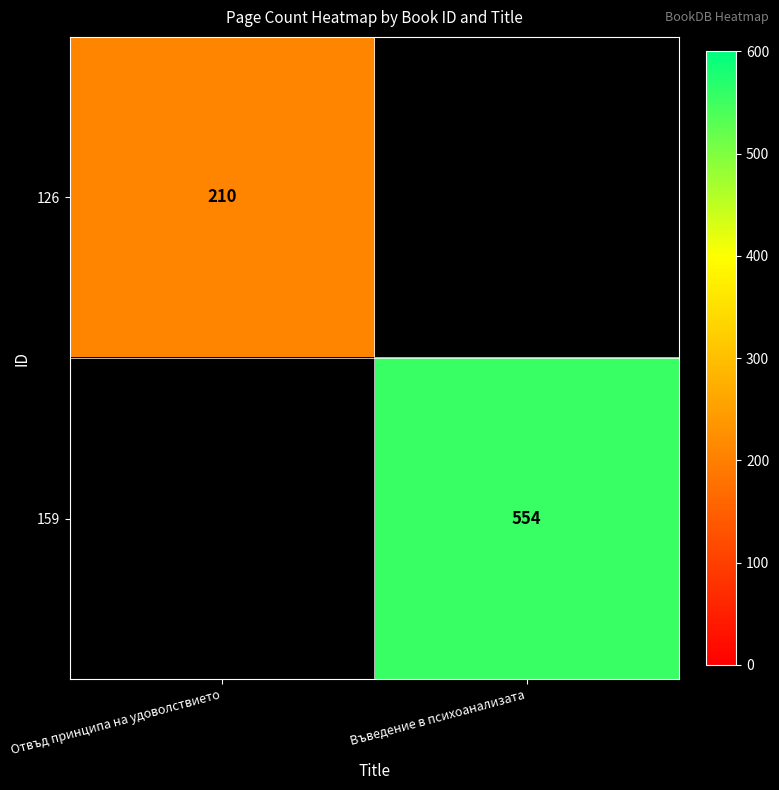

Which category has the highest value across all series?

Въведение в психоанализата